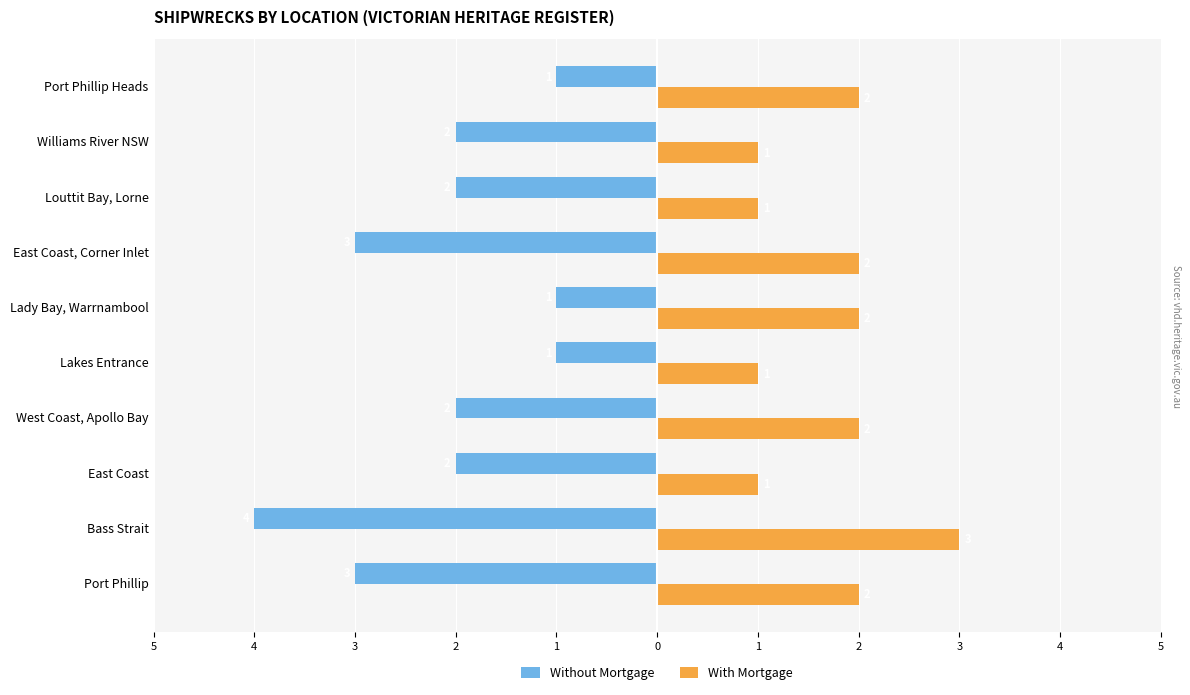

What are all the series names shown in the legend?

Without Mortgage, With Mortgage